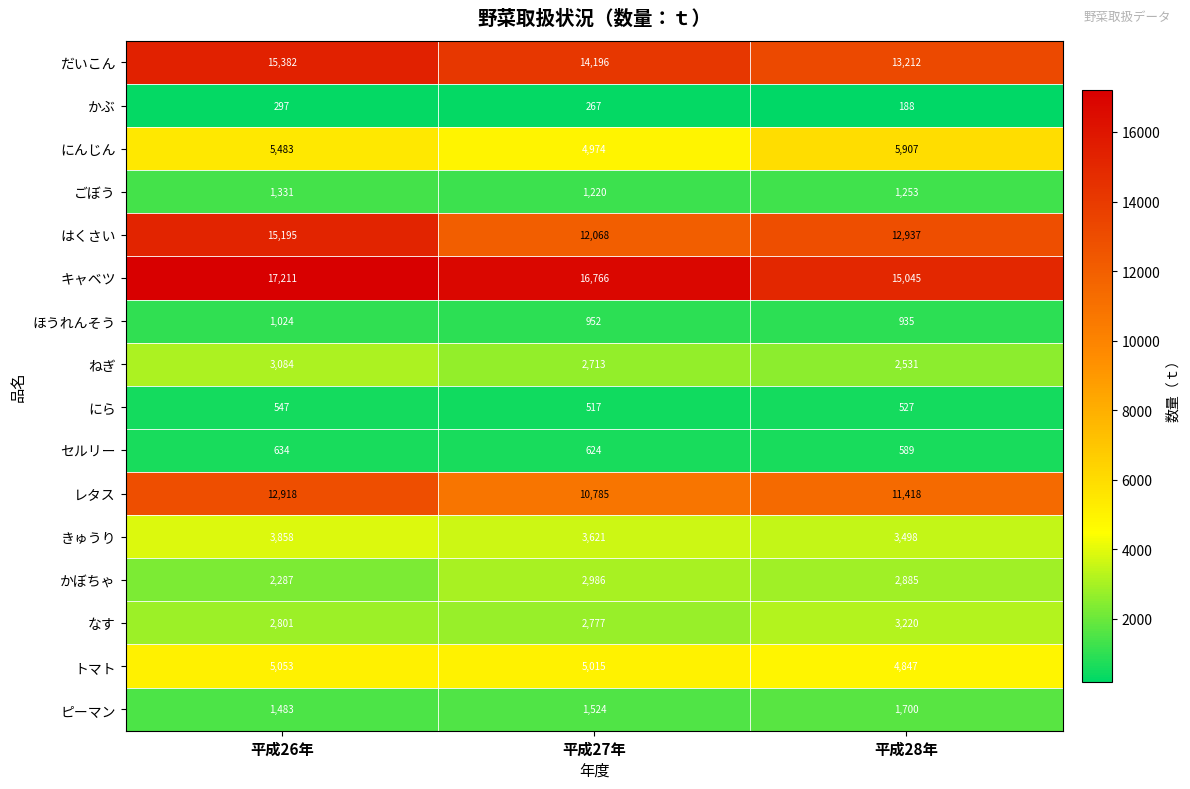

At which label is ねぎ closest to 2807?

平成27年